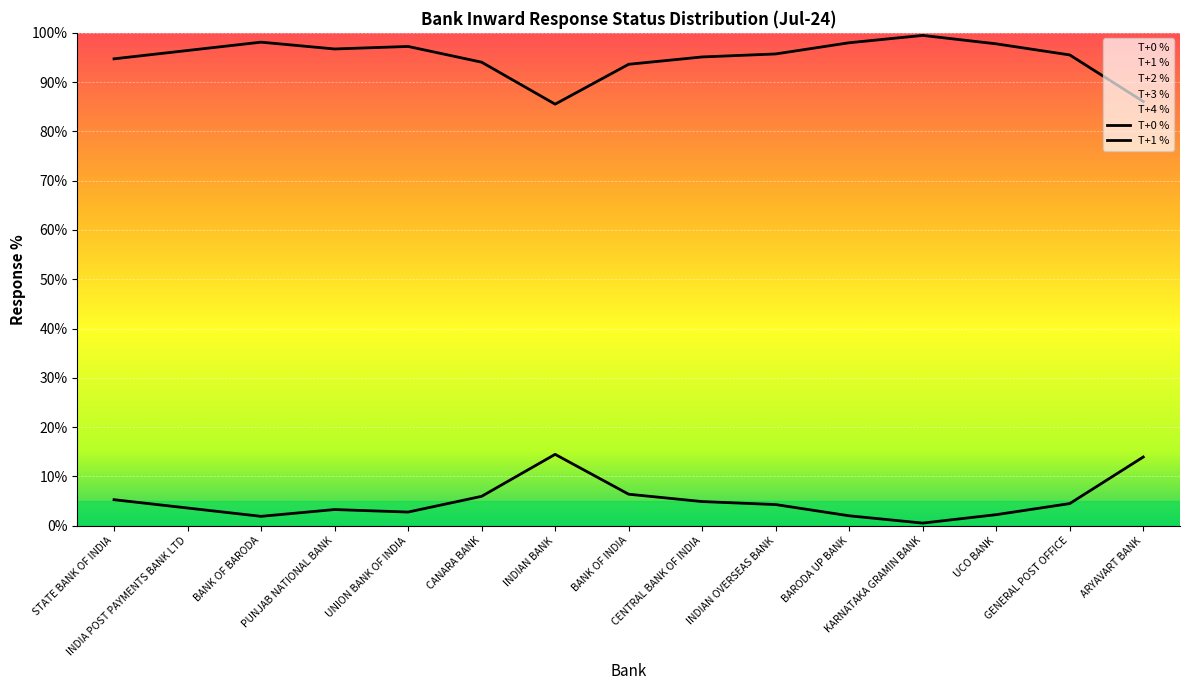

What is the greatest value displayed?

99.5